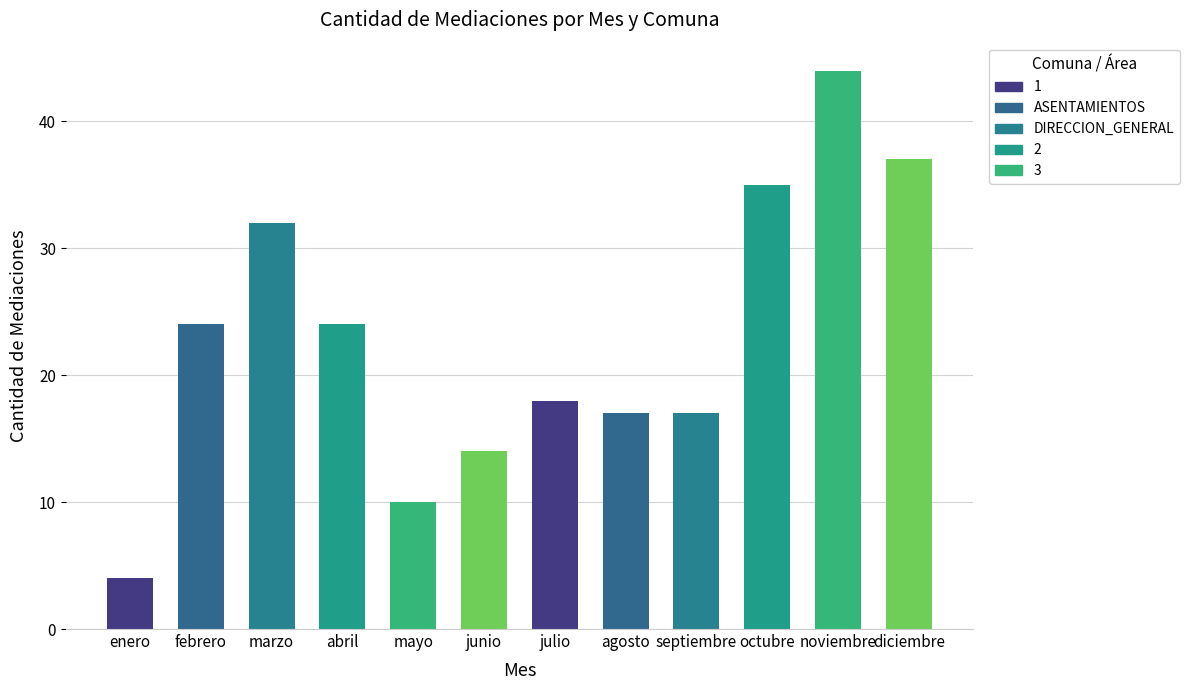

How many bars are there in total?

12